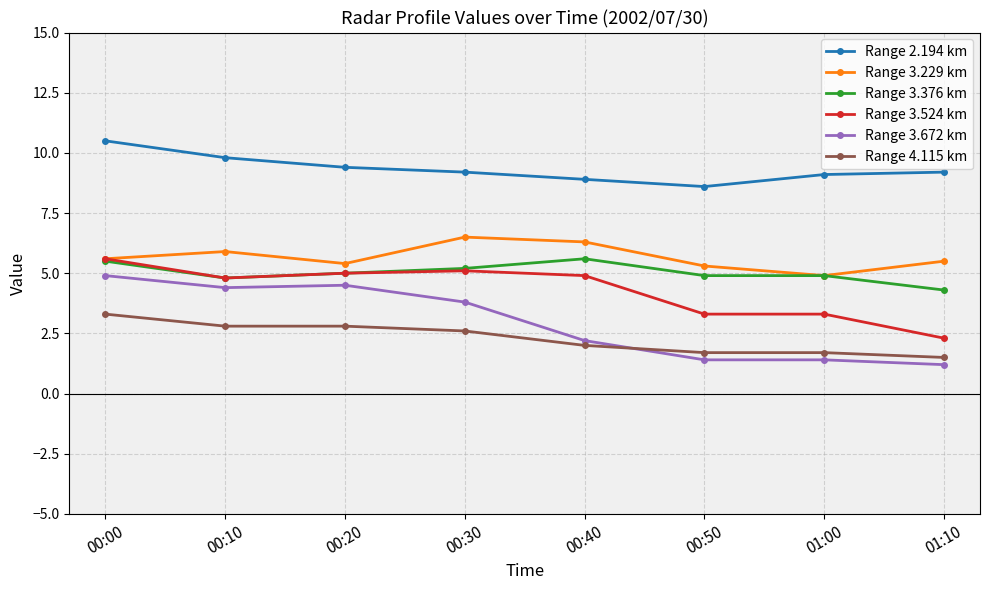

True or false: Range 4.115 km and Range 3.376 km cross at least once.

False